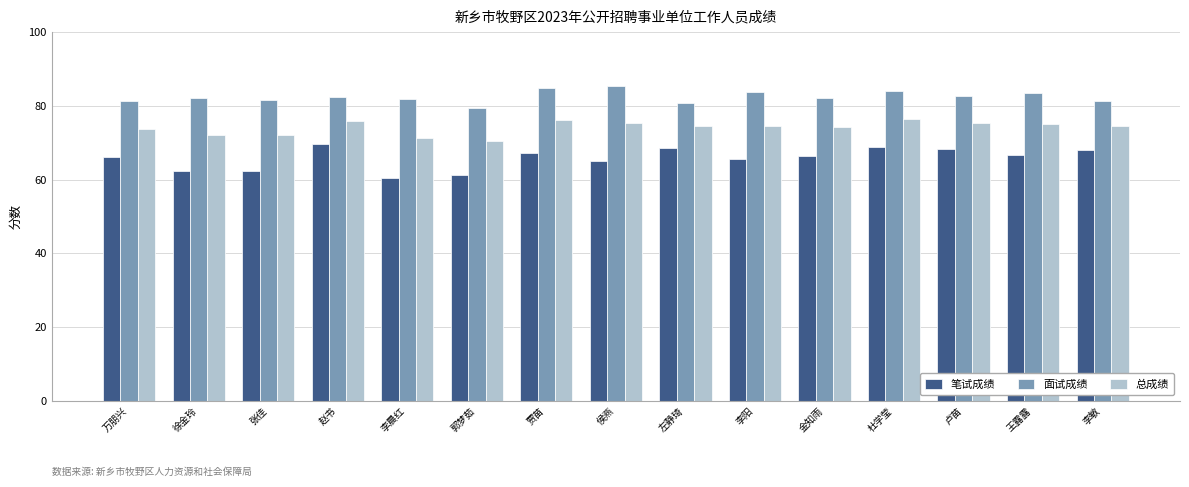

Is it true that 笔试成绩 equals 36.7 at 郭梦茹?

False